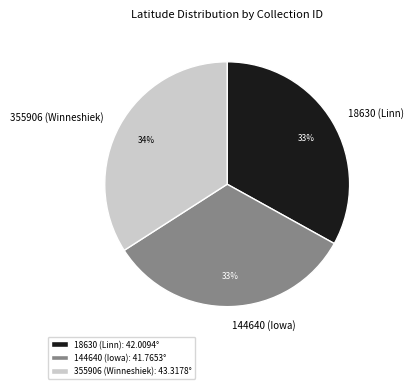

Is the sum of 18630 (Linn) and 144640 (Iowa) greater than half?

Yes